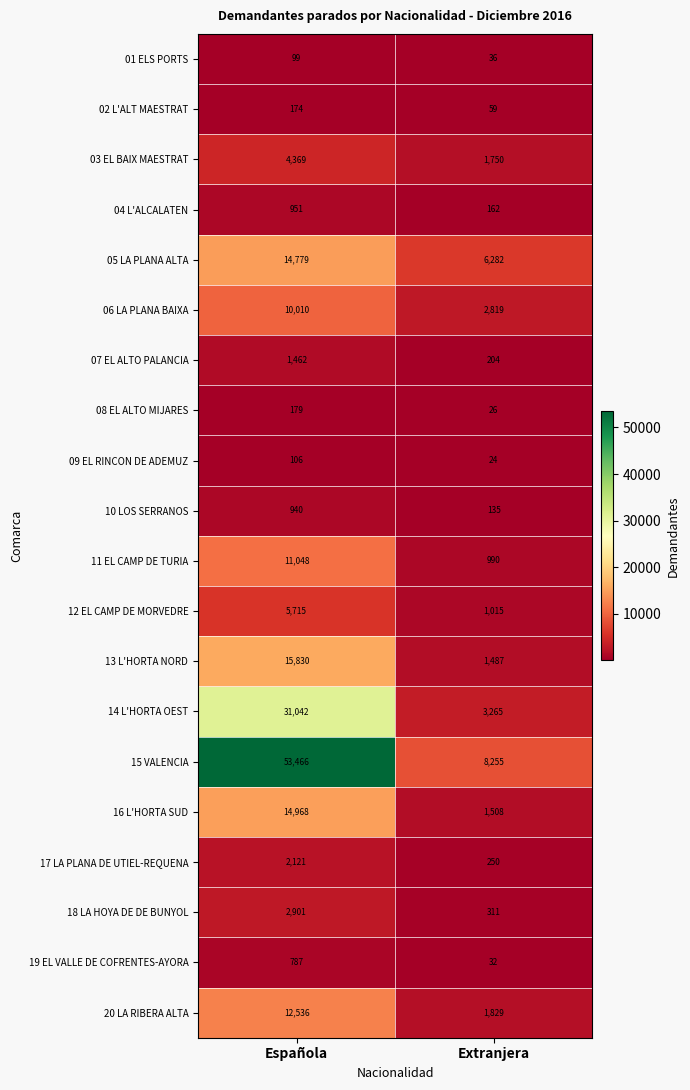

What is the sum of the 11 EL CAMP DE TURIA values at Española and Extranjera?

12038